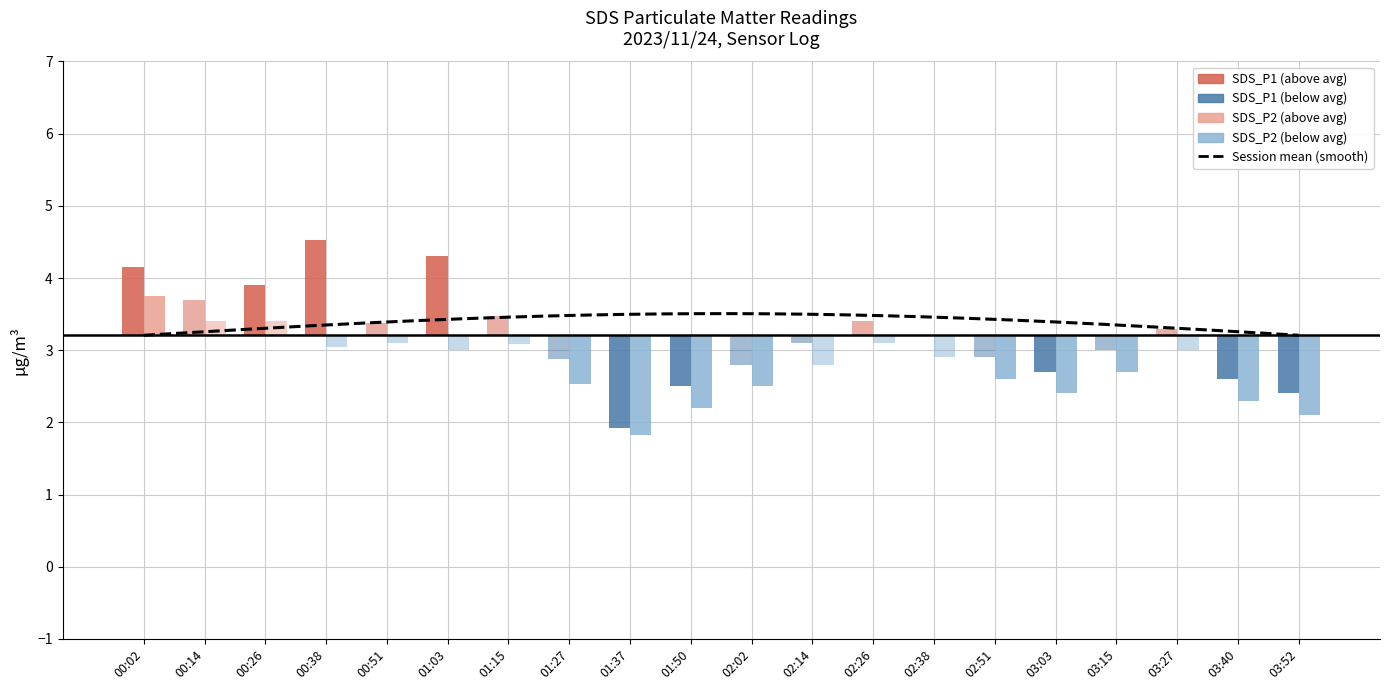

How many data points does each series have?

20